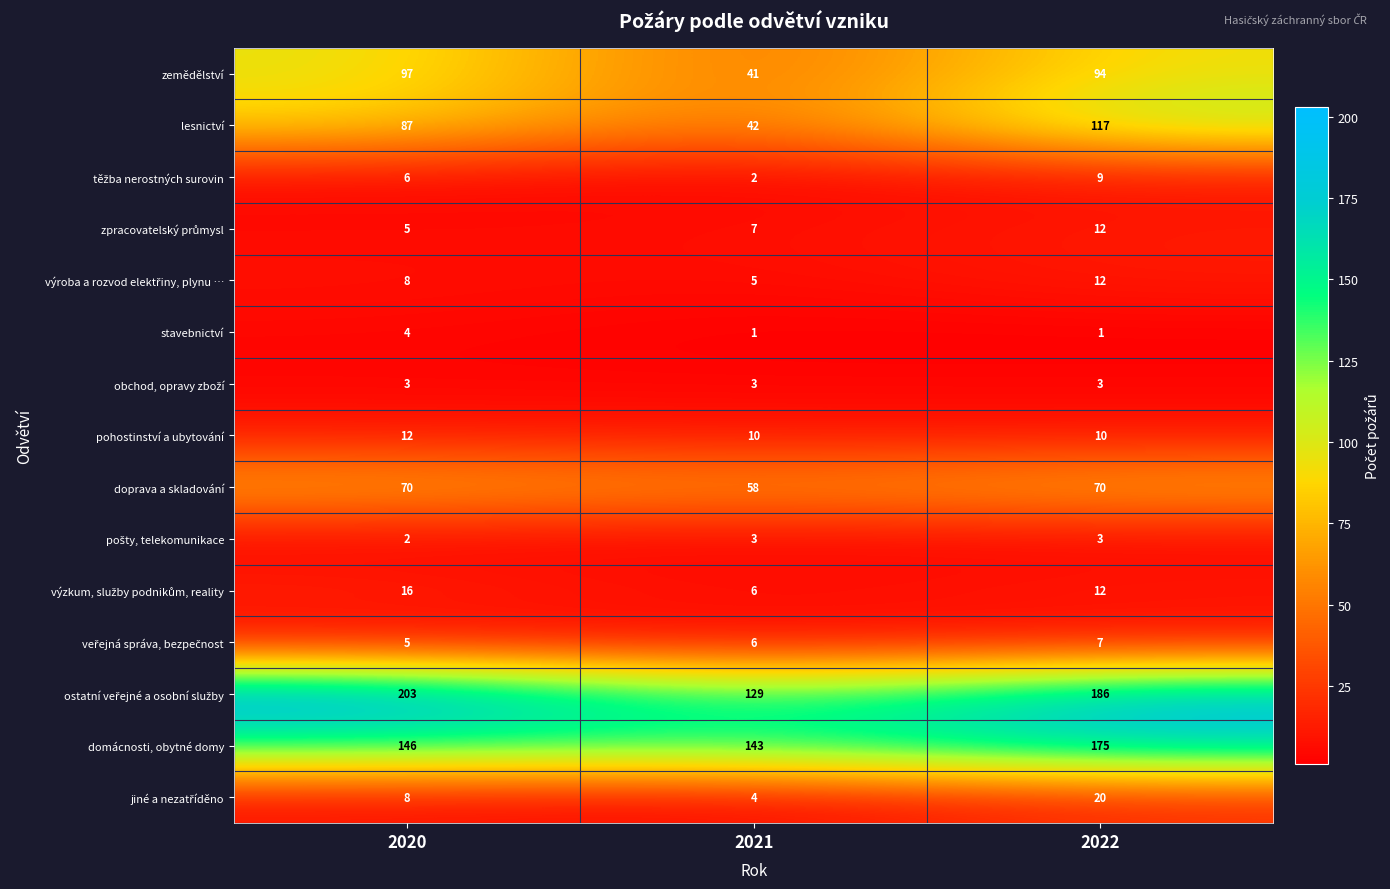

Read the domácnosti, obytné domy value at 2021.

143